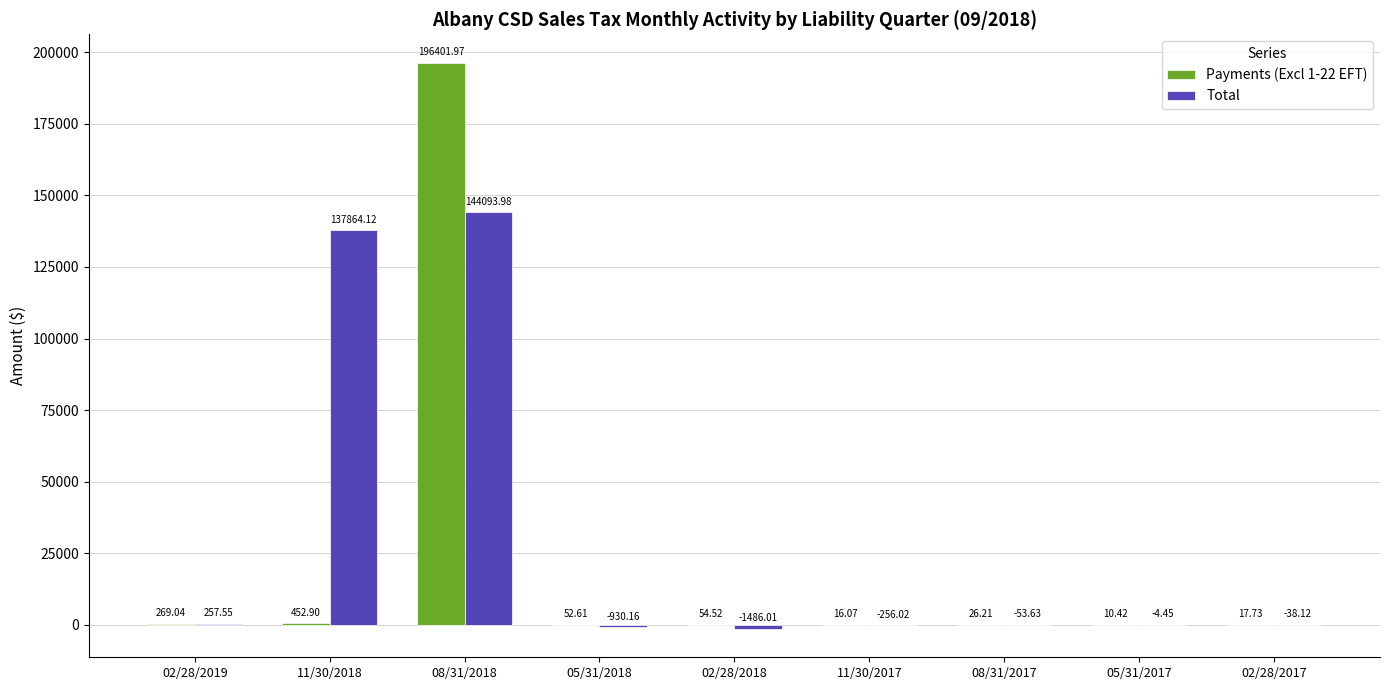

How many categories are shown in the chart?

9